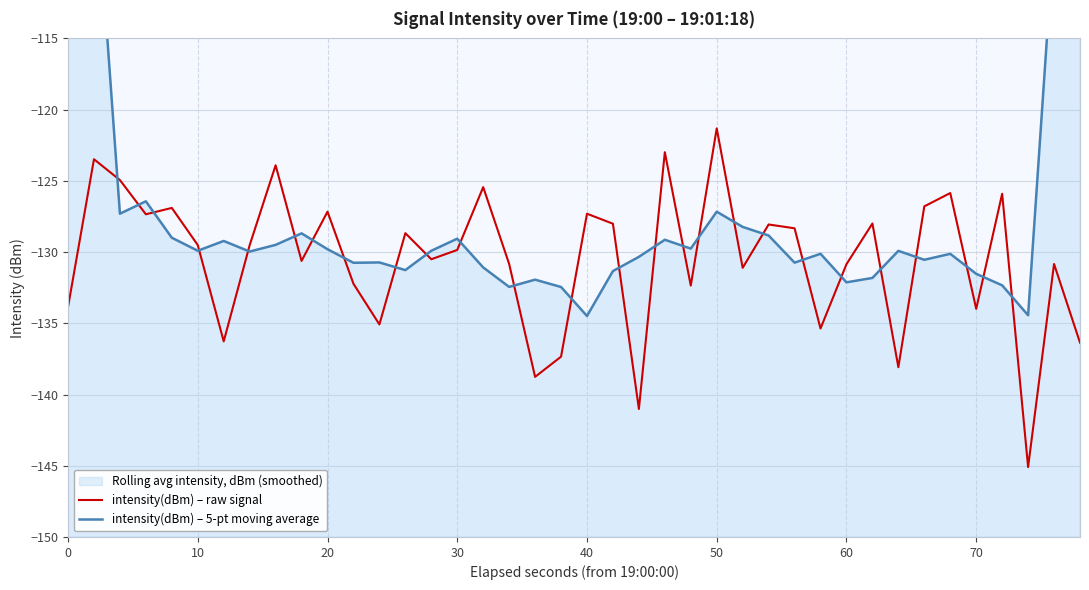

What is the average value of the intensity(dBm) – raw signal series?

-130.5